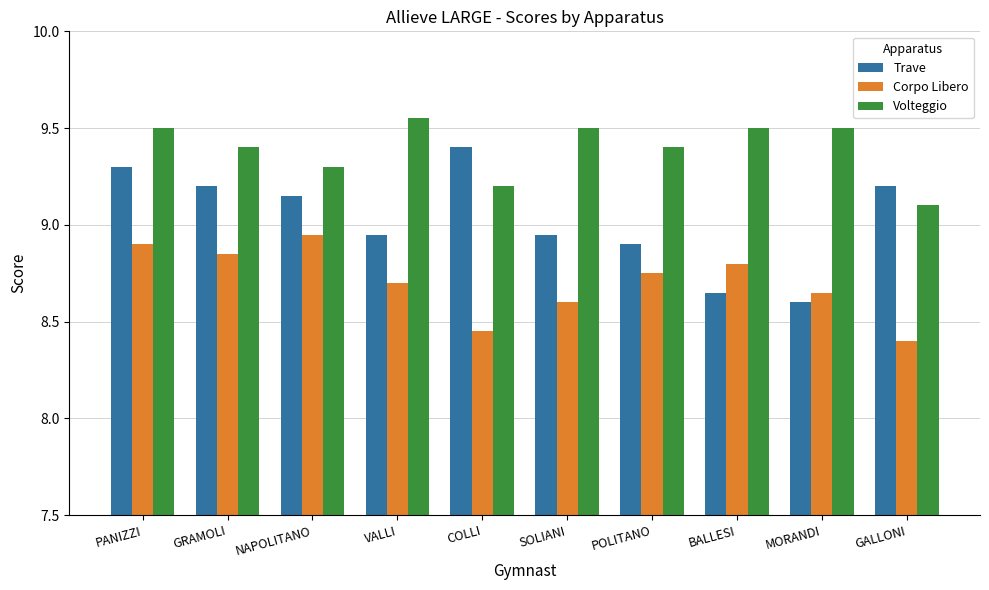

Are the bars horizontal?

No